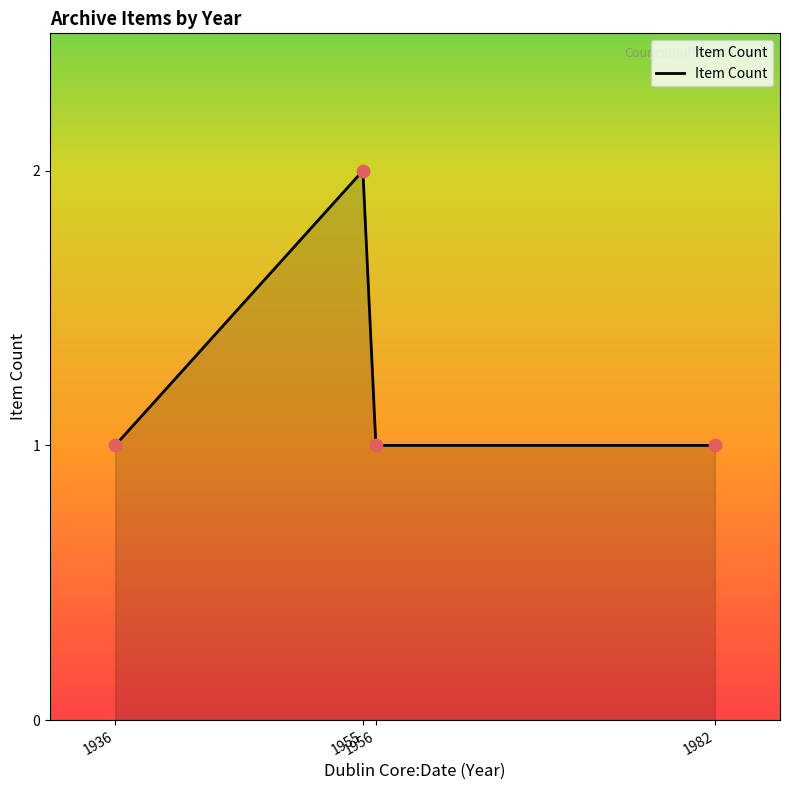

What is the ratio of the value at 1956 to the value at 1982?

1.0